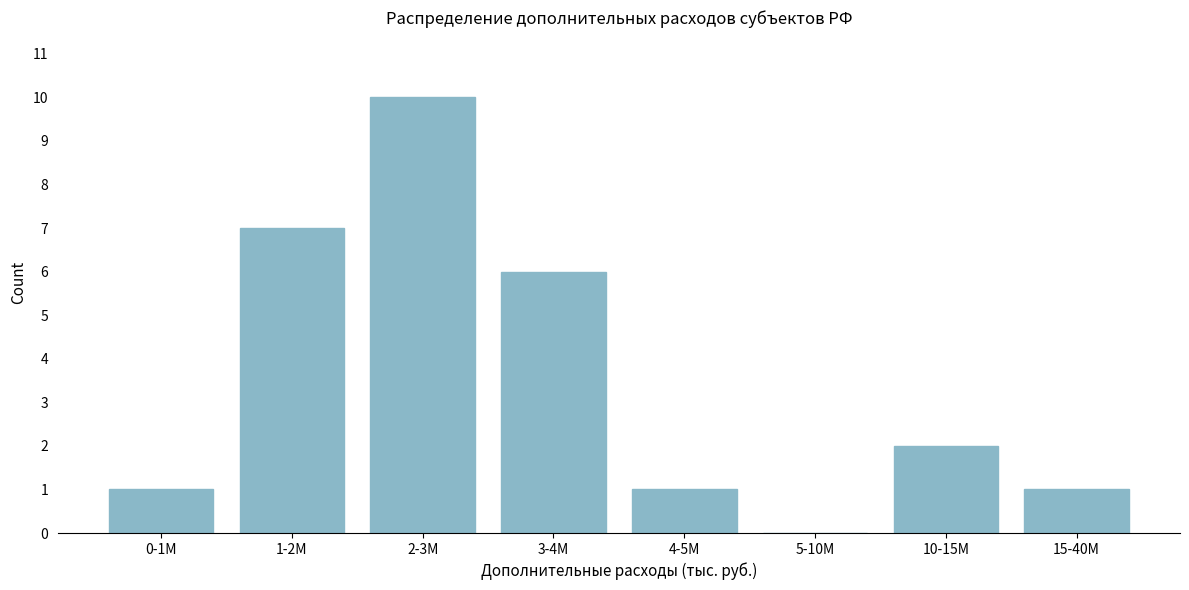

Reading right to left, extract all data points from this chart.

15-40M=1	10-15M=2	5-10M=0	4-5M=1	3-4M=6	2-3M=10	1-2M=7	0-1M=1